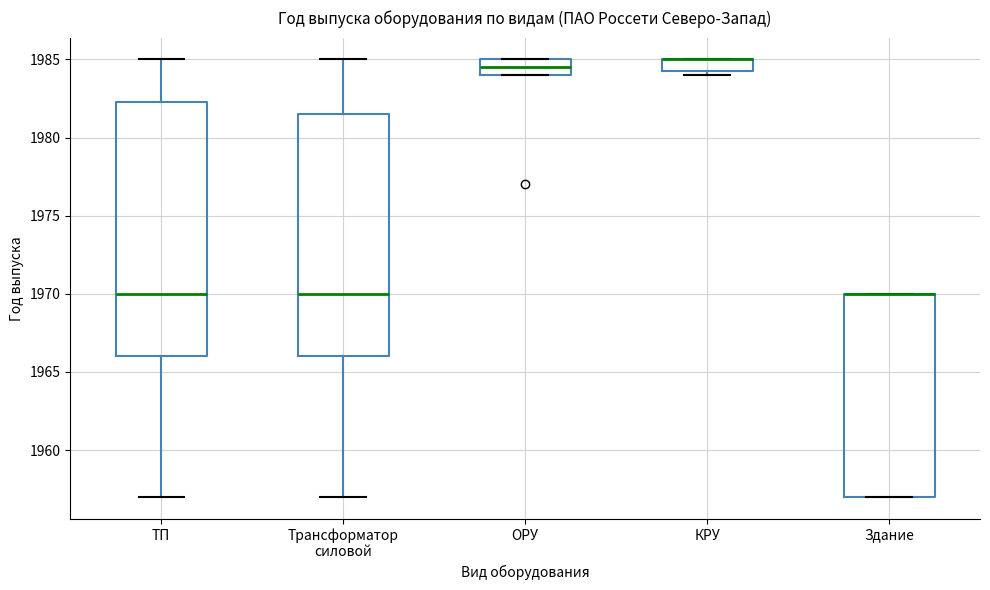

Reading left to right, read every box against the y-axis: the position of its median line, the range the box covers, and the ends of its whiskers. The values are not printed on the chart, so give them approximately, as read against the axis.

ТП: median 1970.0, box 1966.0 to 1982.5, whiskers 1957.0 to 1985.0
Трансформатор силовой: median 1970.0, box 1966.0 to 1981.5, whiskers 1957.0 to 1985.0
ОРУ: median 1984.5, box 1984.0 to 1985.0, whiskers 1984.0 to 1985.0
КРУ: median 1985.0 (drawn on the box's upper edge), box 1984.5 to 1985.0, whiskers 1984.0 to 1985.0
Здание: median 1970.0 (drawn on the box's upper edge), box 1957.0 to 1970.0, whiskers 1957.0 to 1970.0